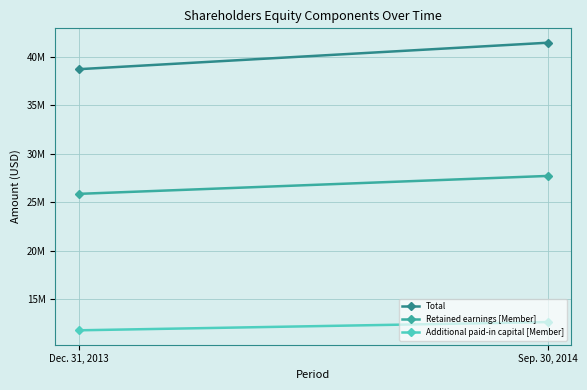

What is the average value of the Total series?

40095500